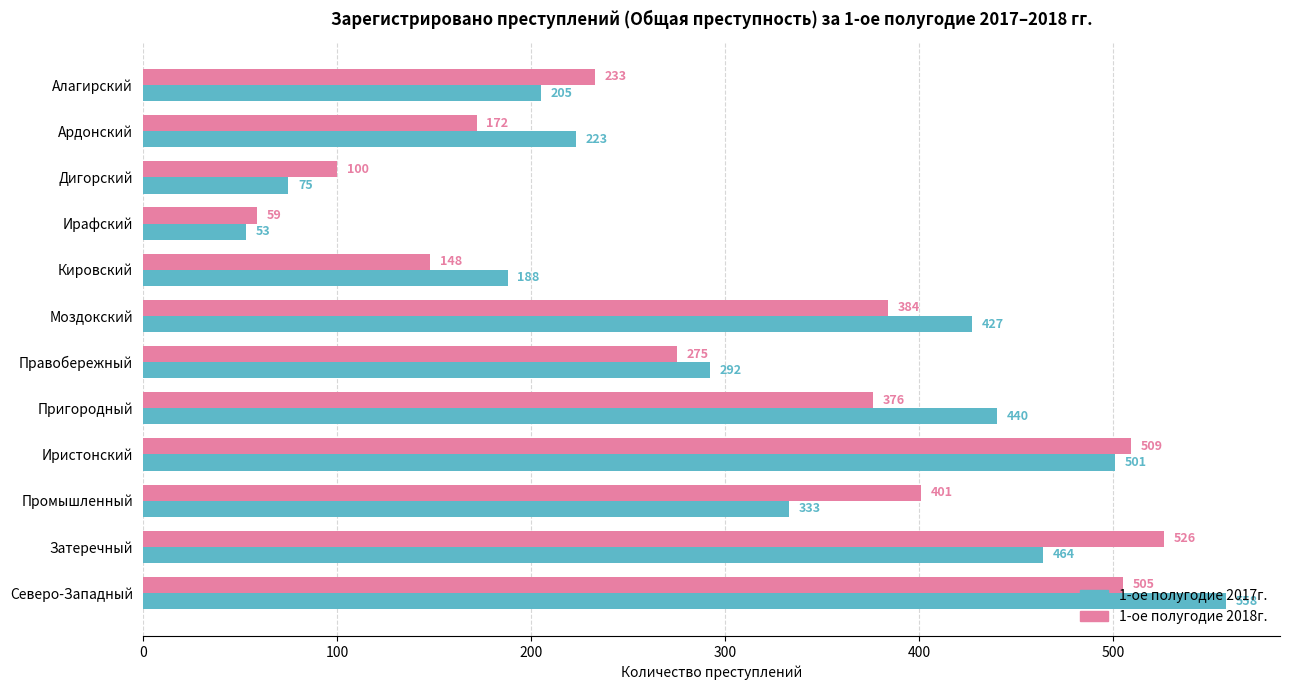

Rank the categories by 1-ое полугодие 2018г. value from highest to lowest.

Затеречный, Иристонский, Северо-Западный, Промышленный, Моздокский, Пригородный, Правобережный, Алагирский, Ардонский, Кировский, Дигорский, Ирафский